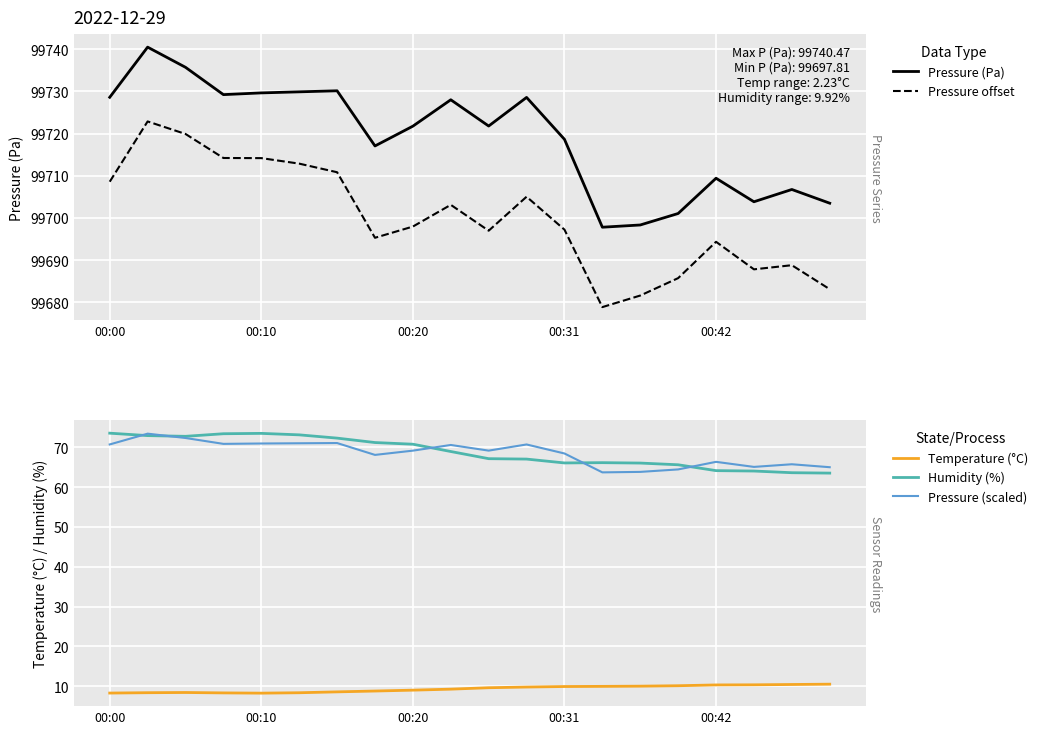

What is the difference between the maximum and minimum values in the Pressure (scaled) series?

9.7